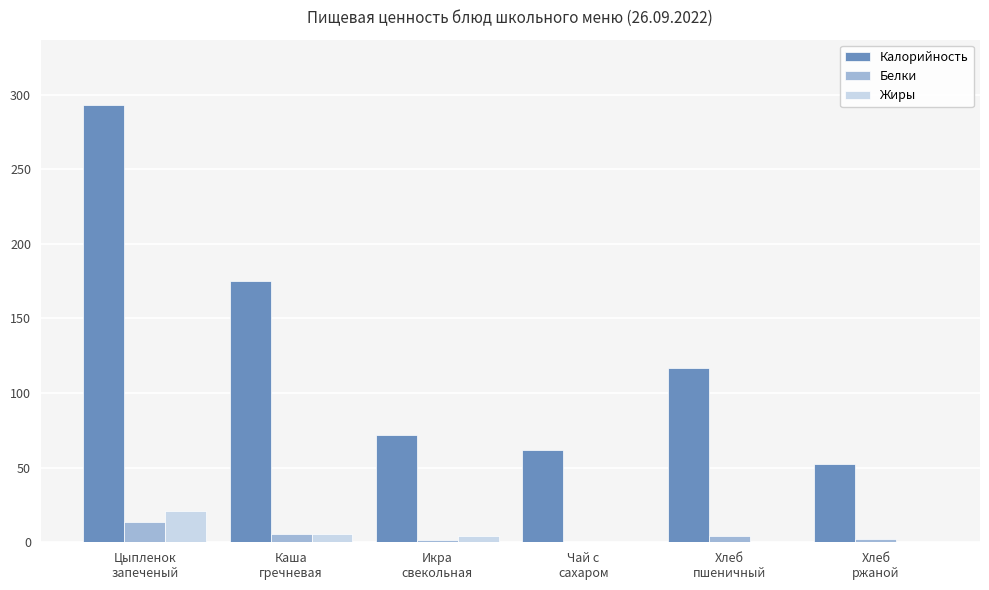

What is the total value across all series at Хлеб
ржаной?

54.6